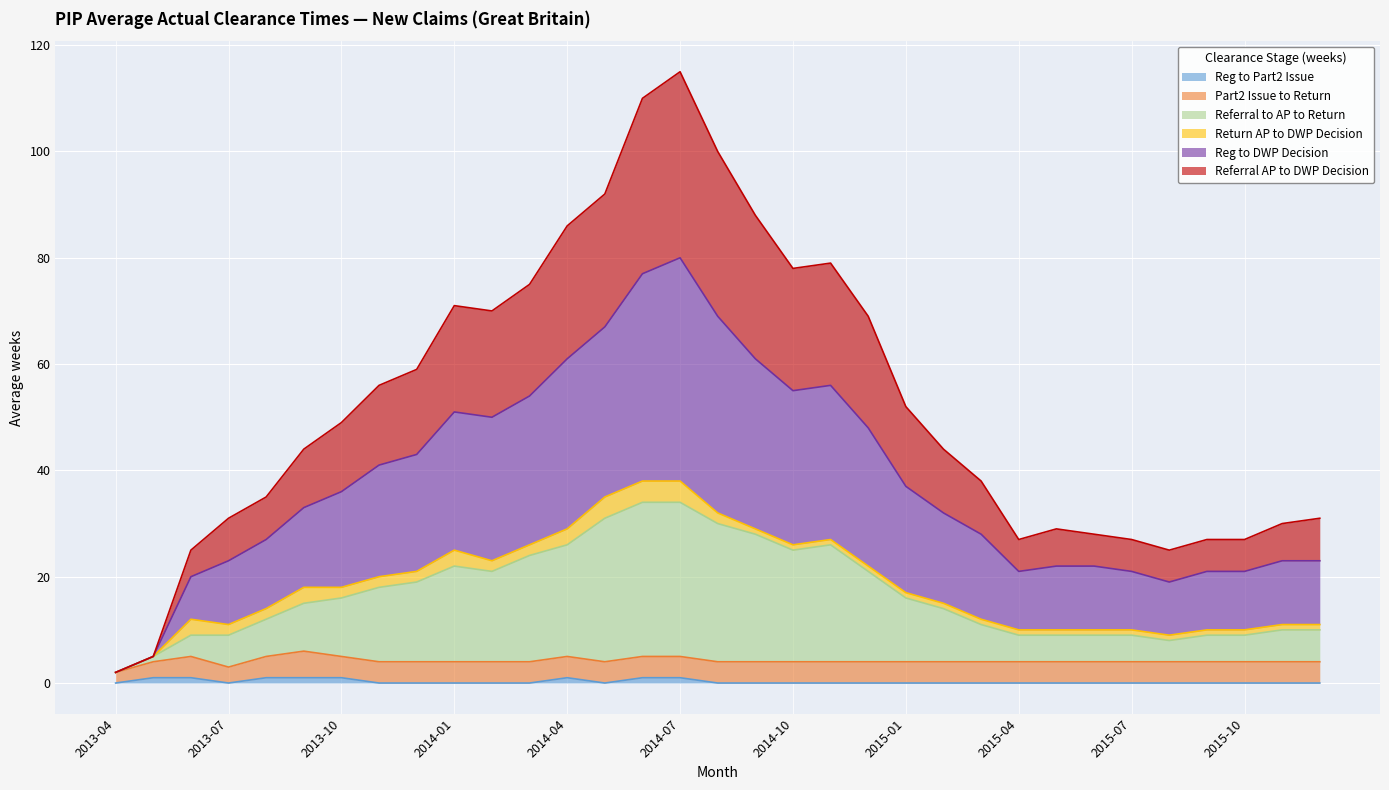

What is the label of the 1st point from the left?

2013-04